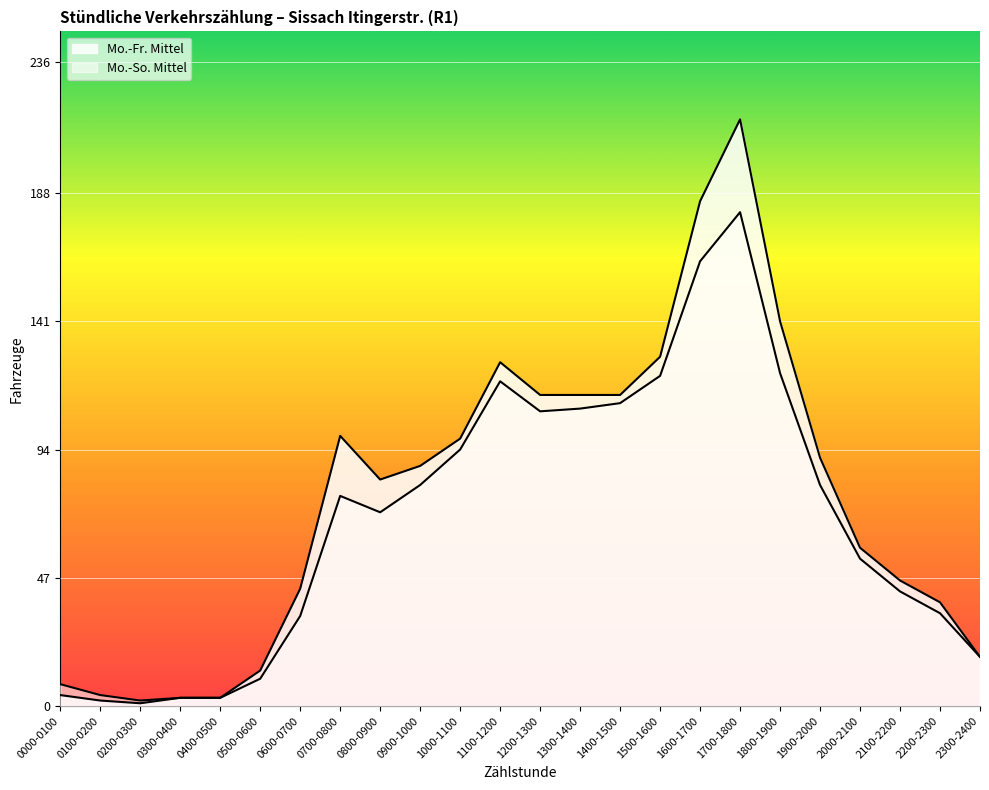

True or false: Mo.-Fr. Mittel has more than 0 points higher than both neighbors.

True